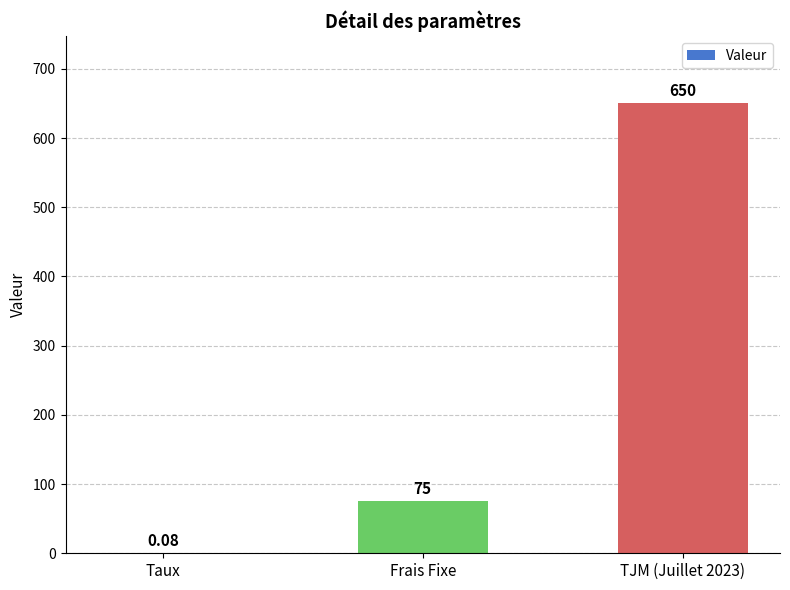

Is it true that the value at Frais Fixe is 75.0?

True